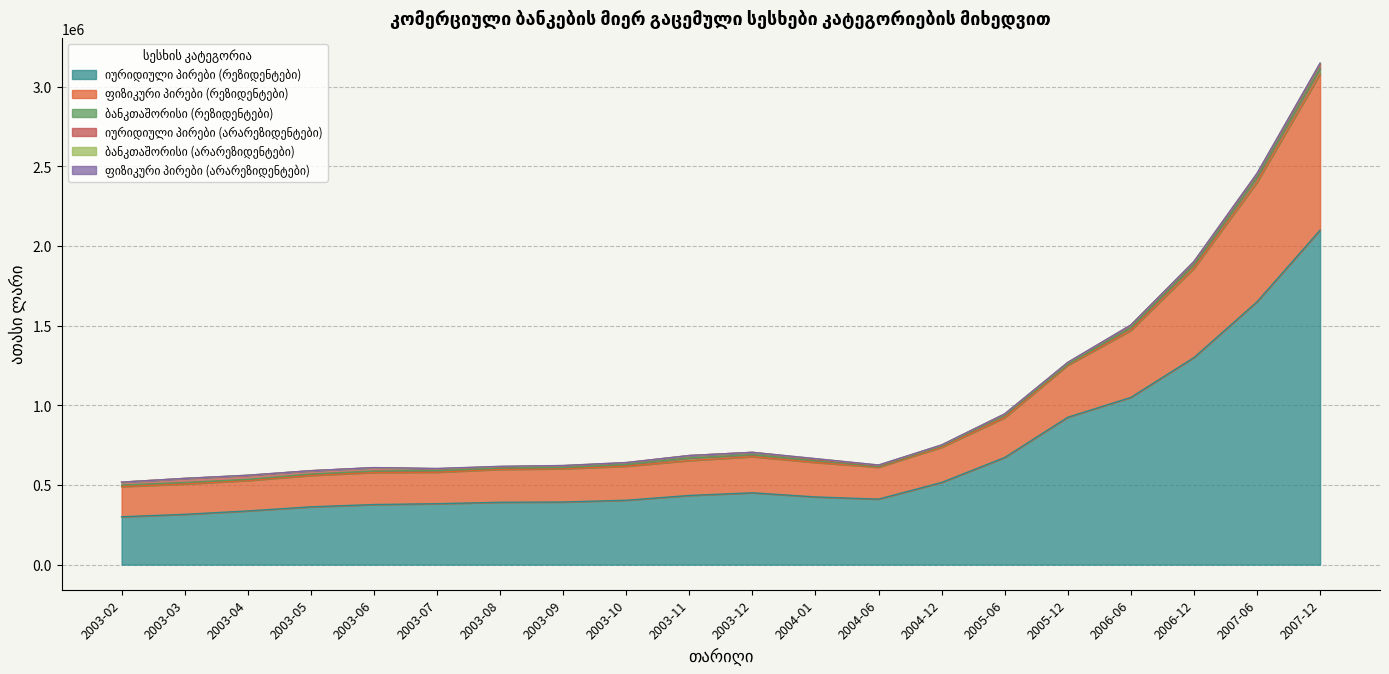

How many times do ბანკთაშორისი (არარეზიდენტები) and ბანკთაშორისი (რეზიდენტები) cross each other?

2